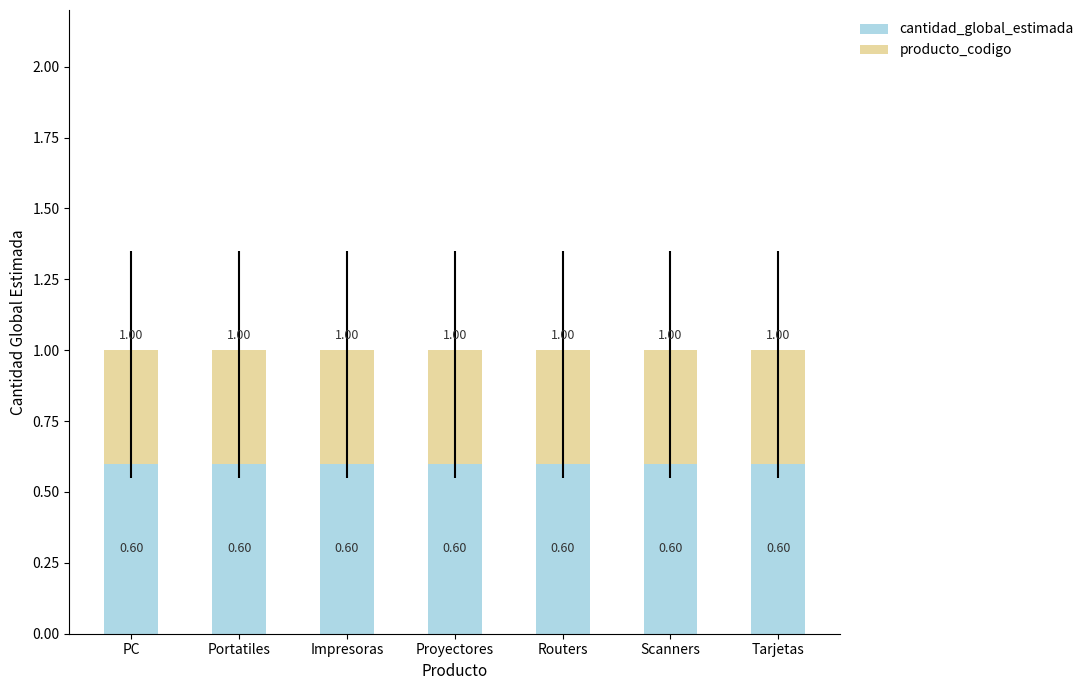

What is the sum of the cantidad_global_estimada values at Routers and PC?

1.2